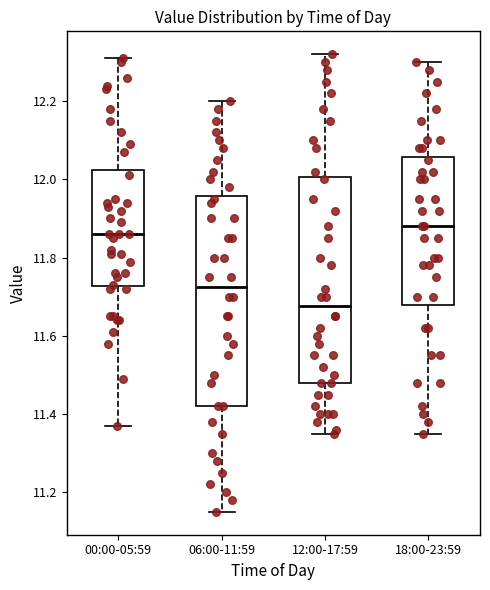

Reading left to right, read every box against the y-axis: the position of its median line, the range the box covers, and the ends of its whiskers. The values are not printed on the chart, so give them approximately, as read against the axis.

00:00-05:59: median 11.86, box 11.72 to 12.02, whiskers 11.38 to 12.32
06:00-11:59: median 11.72, box 11.42 to 11.96, whiskers 11.16 to 12.20
12:00-17:59: median 11.68, box 11.48 to 12.00, whiskers 11.36 to 12.32
18:00-23:59: median 11.88, box 11.68 to 12.06, whiskers 11.36 to 12.30